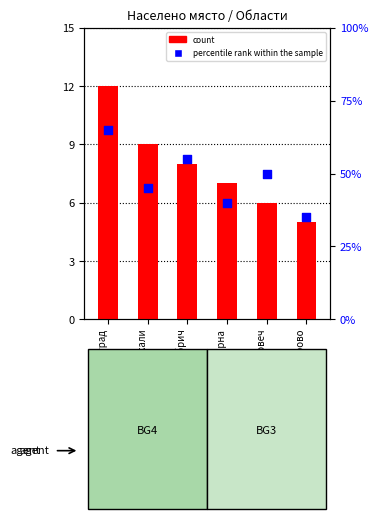

At which category is the sum across all series the highest?

обл. Благоевград